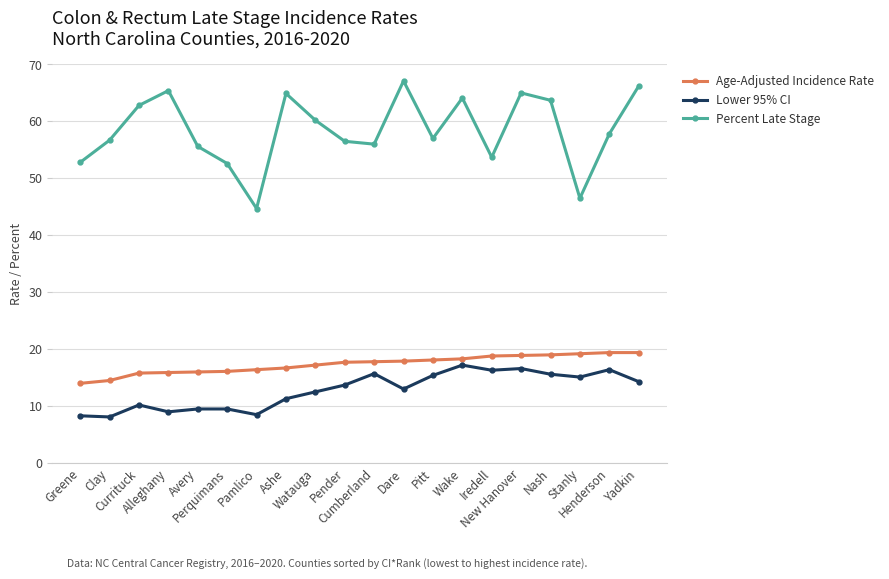

True or false: Percent Late Stage and Lower 95% CI cross at least once.

False